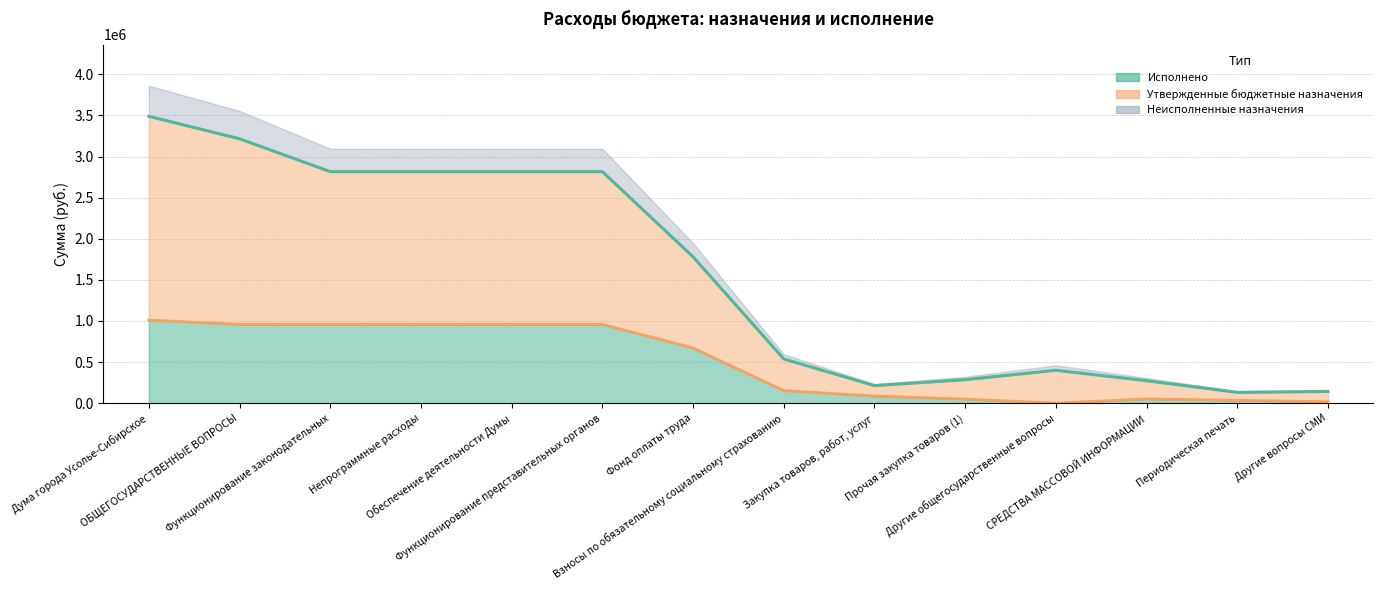

Where does the Исполнено series first go above 670775?

Дума города Усолье-Сибирское